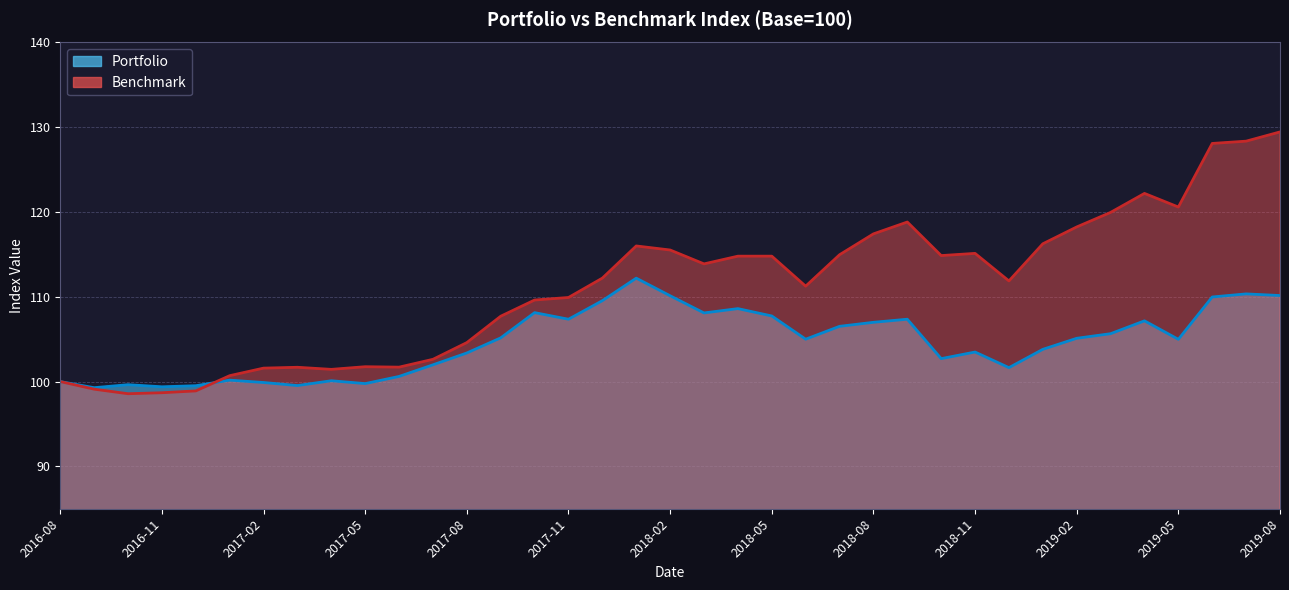

How many data points in Benchmark are above 112?

19